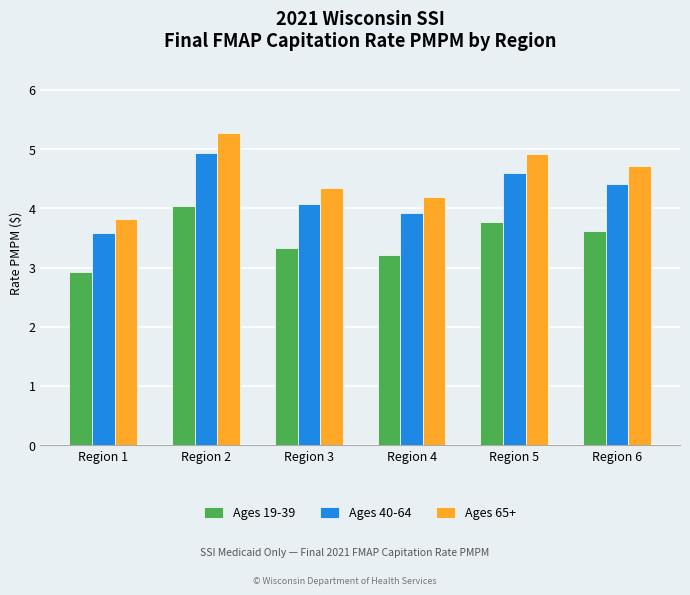

At how many categories does at least one series exceed 3?

6